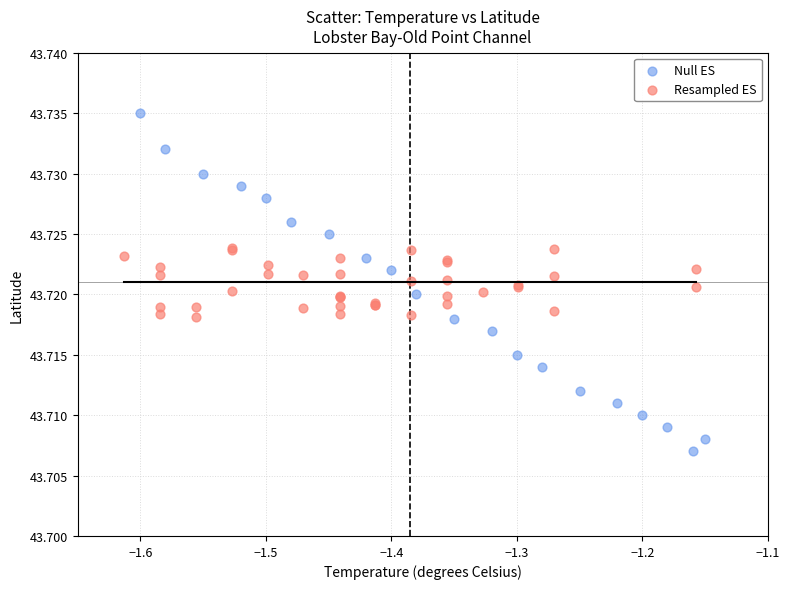

What are all the series names shown in the legend?

Null ES, Resampled ES